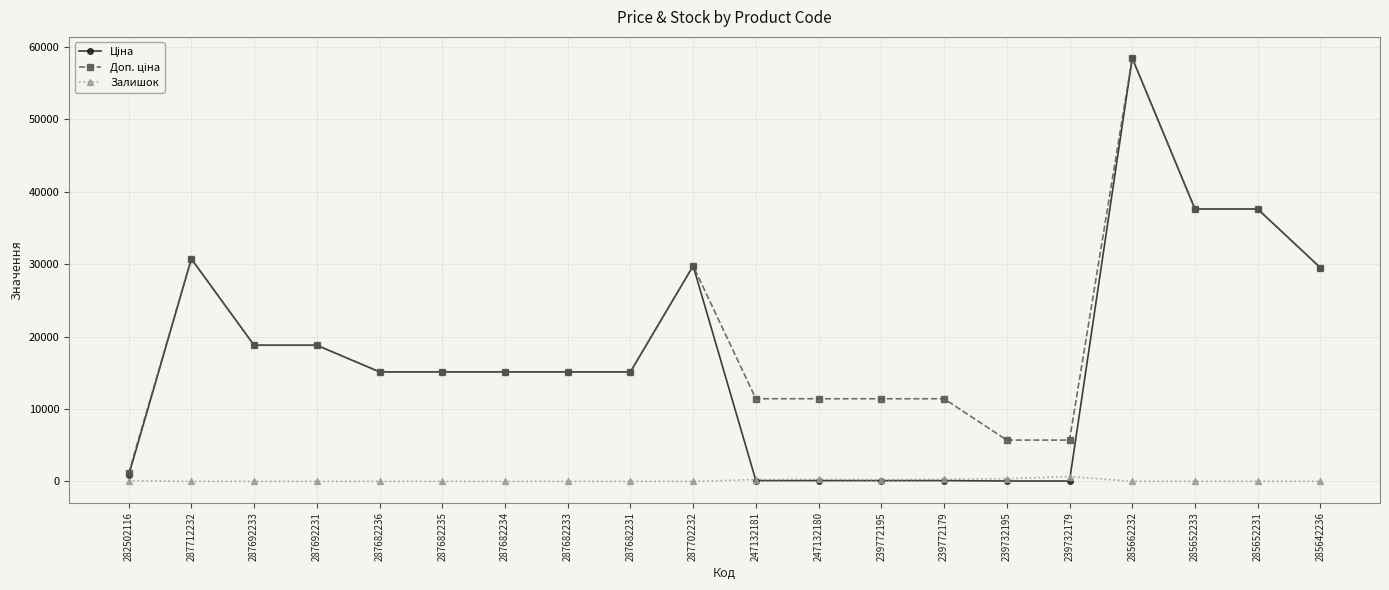

What is the difference between the Залишок values at 285642236 and 287692231?

11.0